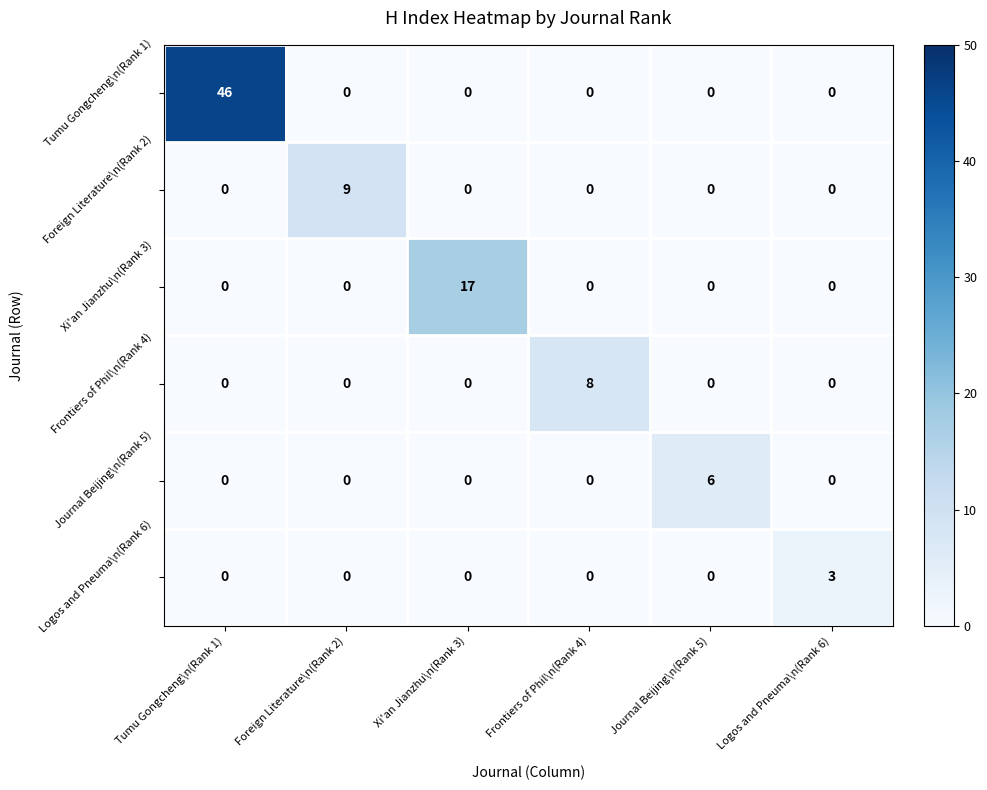

At which category does the chart reach its peak across all series?

Tumu Gongcheng\n(Rank 1)